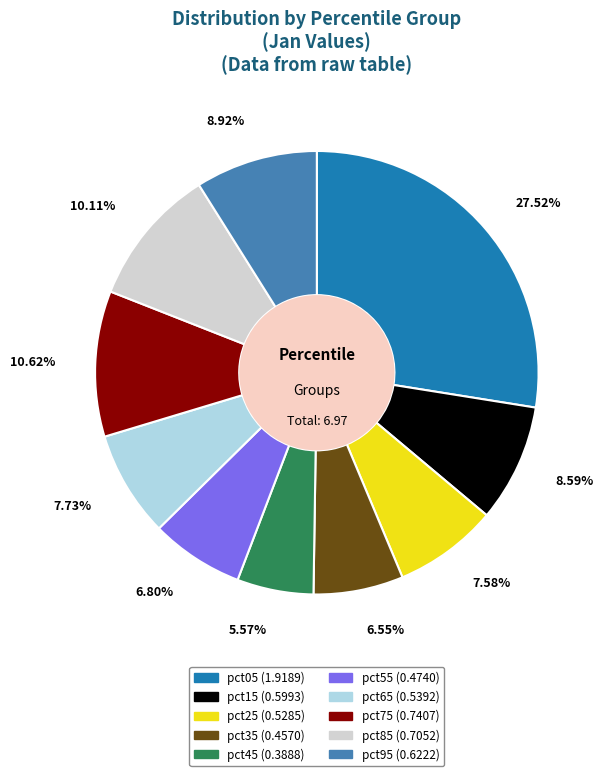

What percentage is NOT represented by pct85?

89.9%